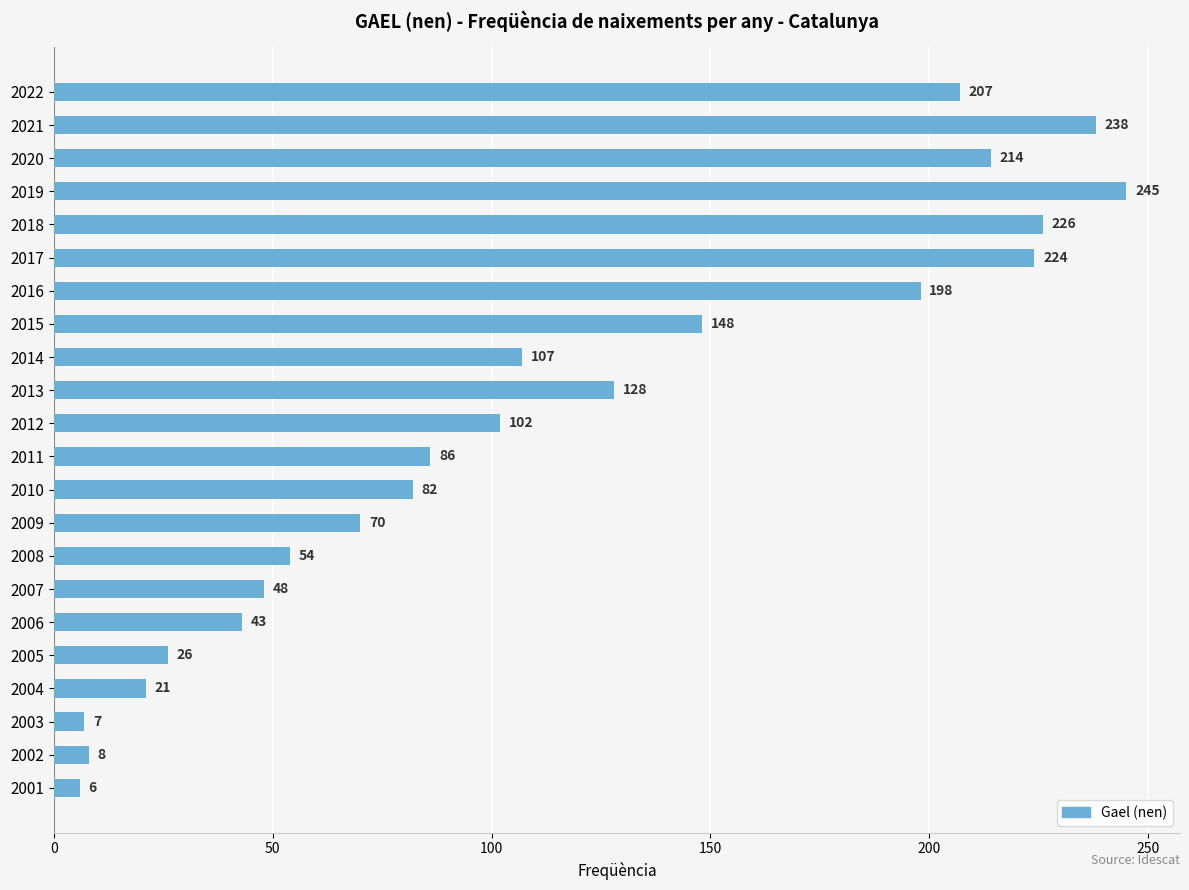

What is the sum of the values at 2011 and 2021?

324